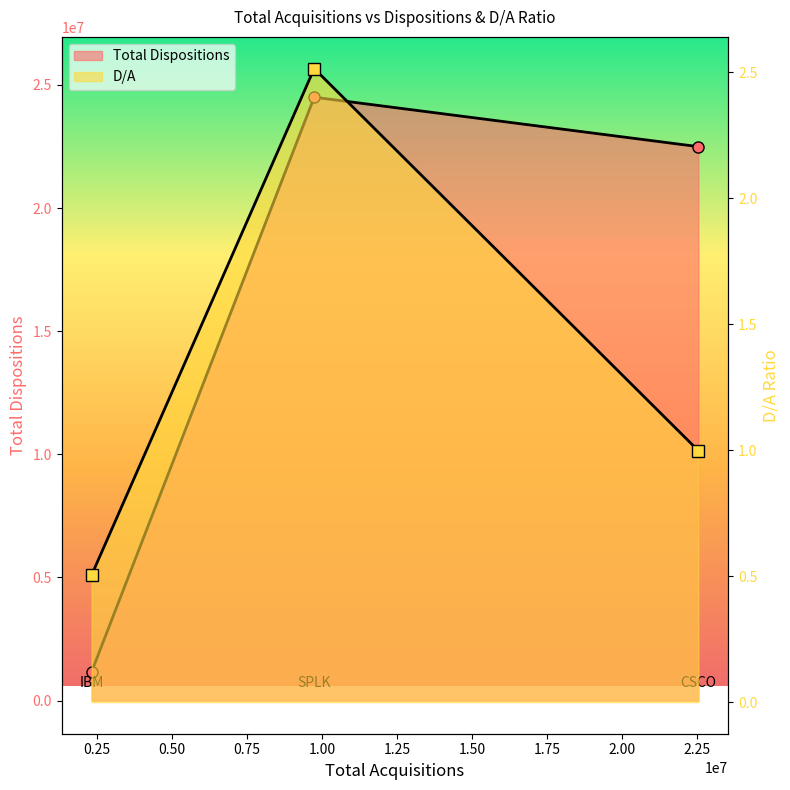

What is the smallest value displayed?

0.5